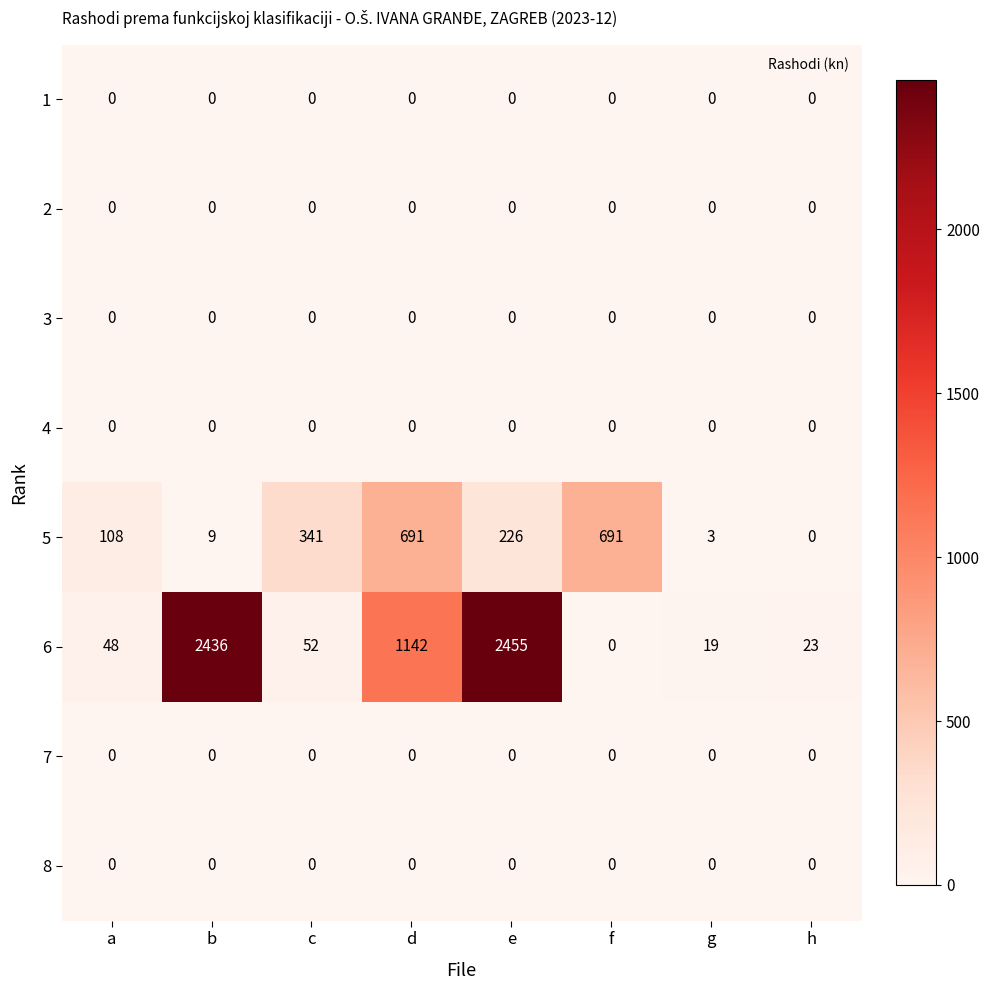

Is it true that 6 equals 1423 at e?

False